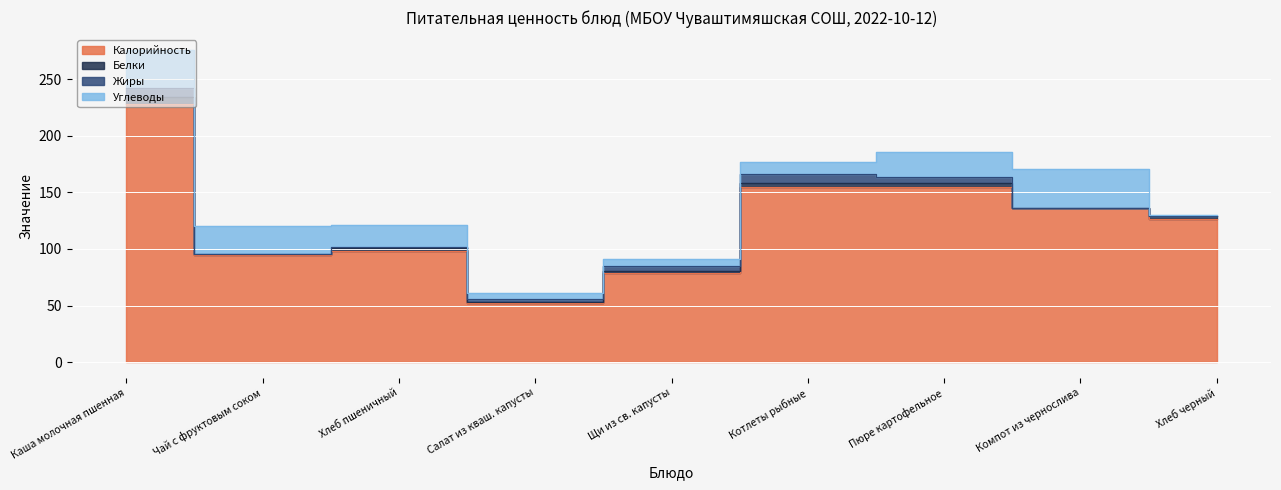

True or false: Жиры has more than 1 points higher than both neighbors.

False